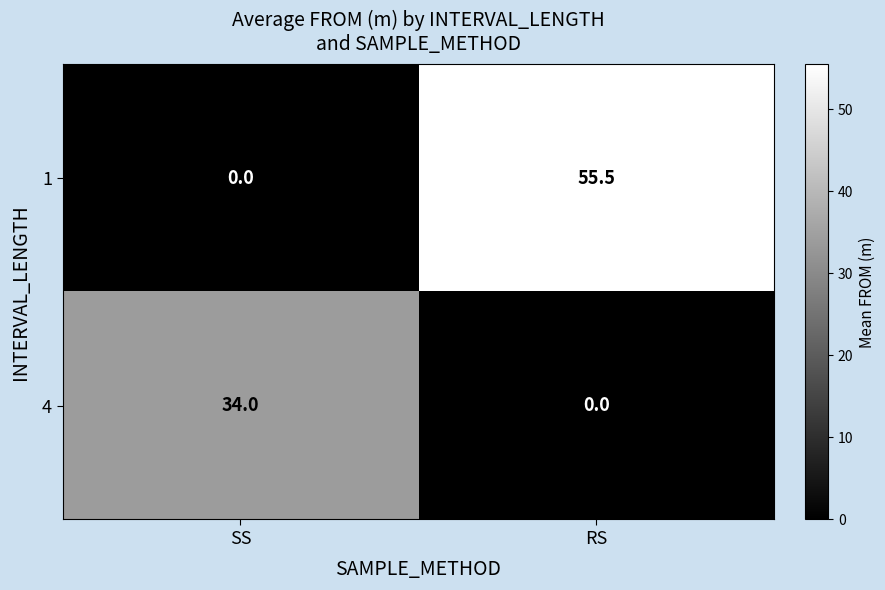

Rank the series by their maximum value, from highest to lowest.

1, 4